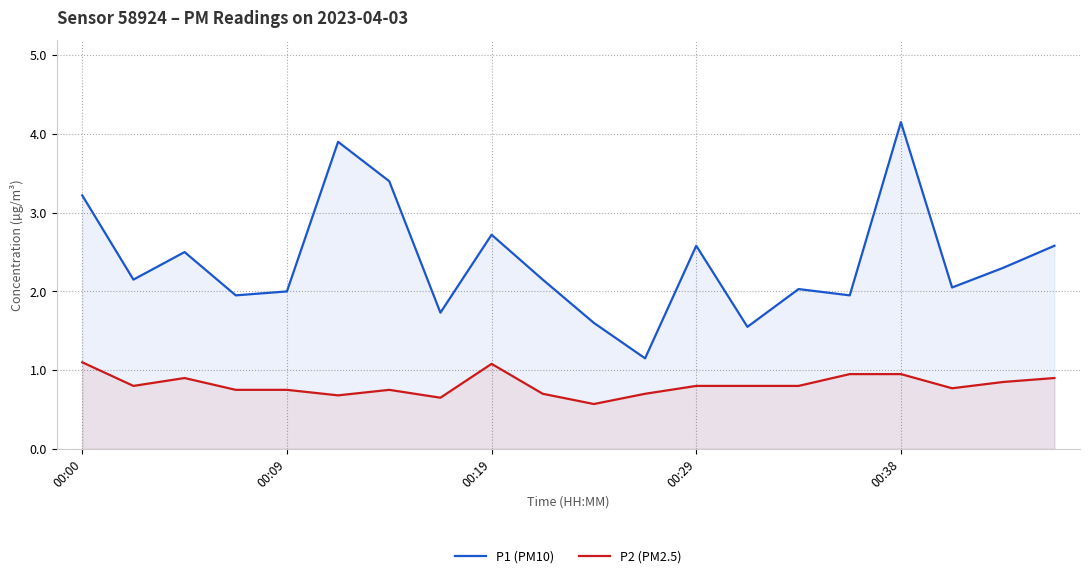

The value of P2 (PM2.5) at 13 is 0.2. True or false?

False